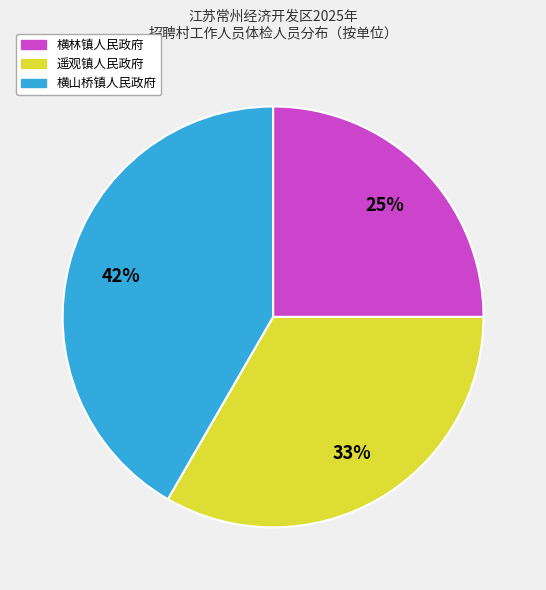

How many slices are in this pie chart?

3